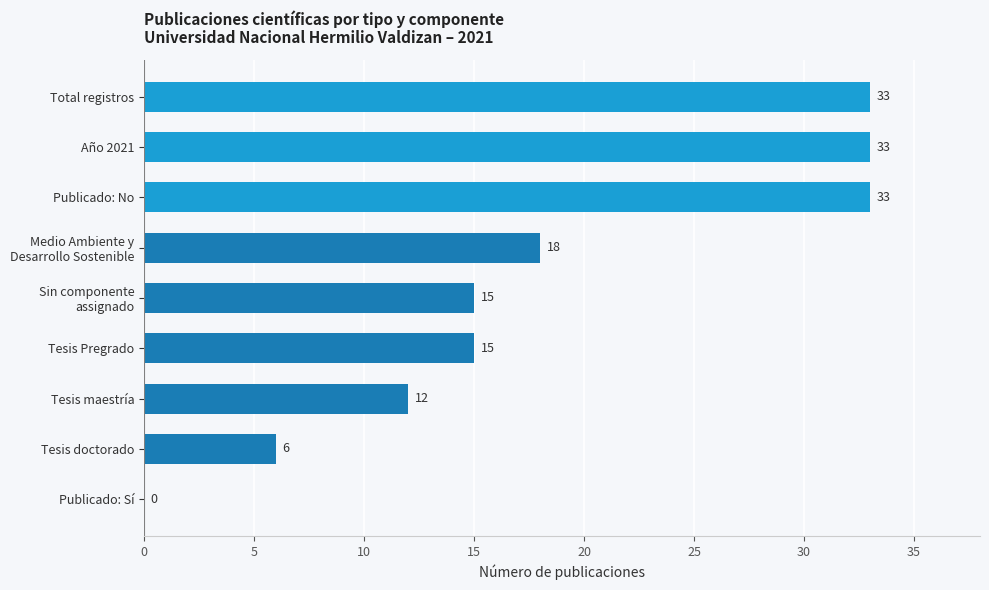

What is the approximate value at Tesis Pregrado?

15